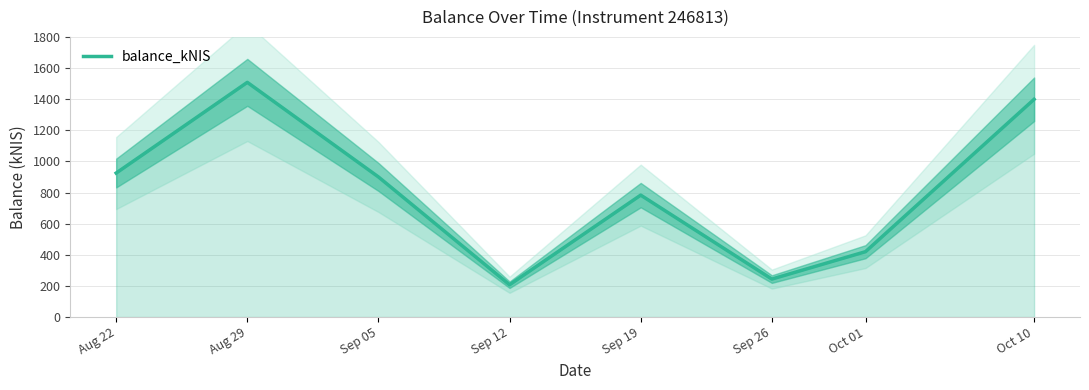

How many data points does each series have?

8